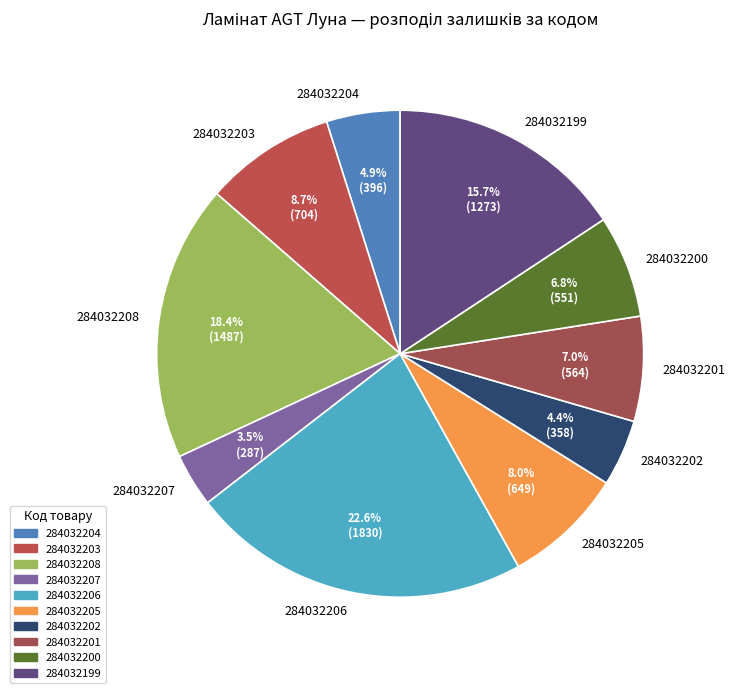

Which slice is the largest?

284032206